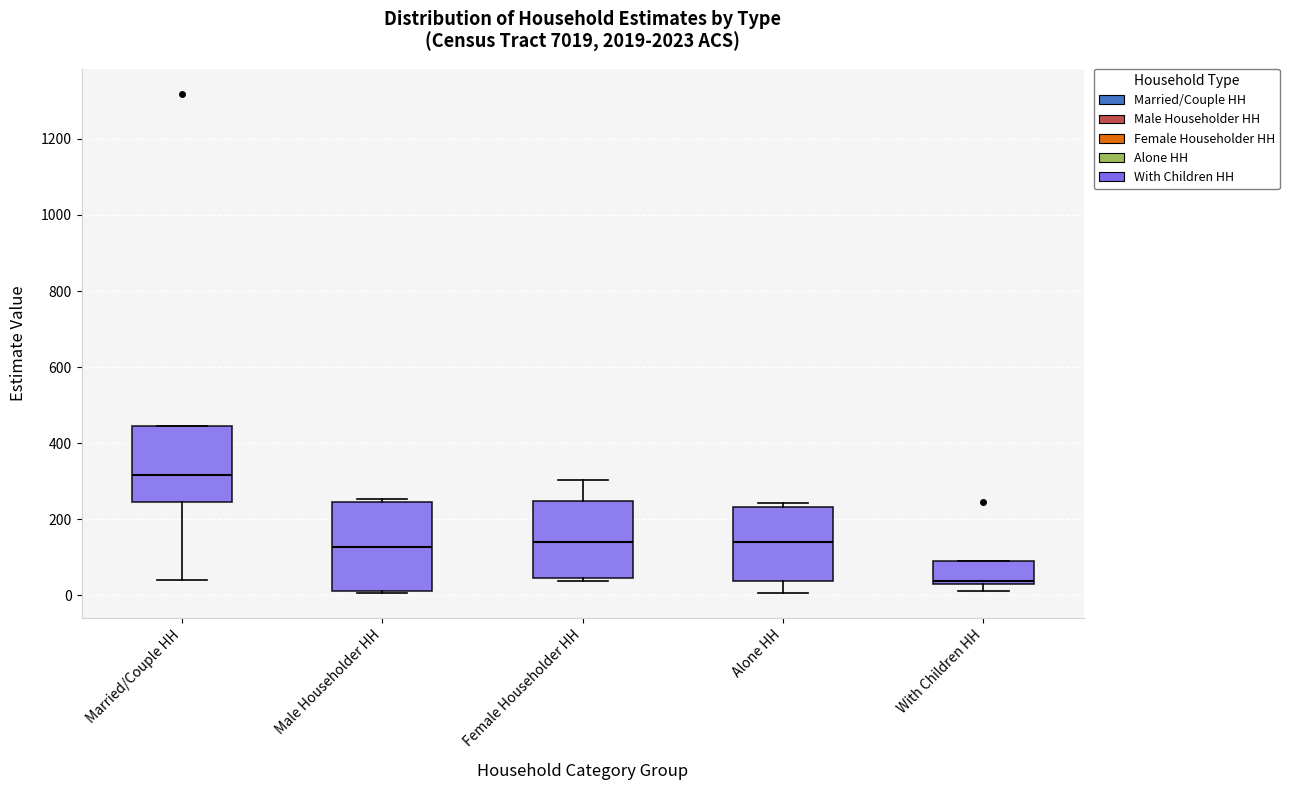

Which box has the highest median line?

Married/Couple HH